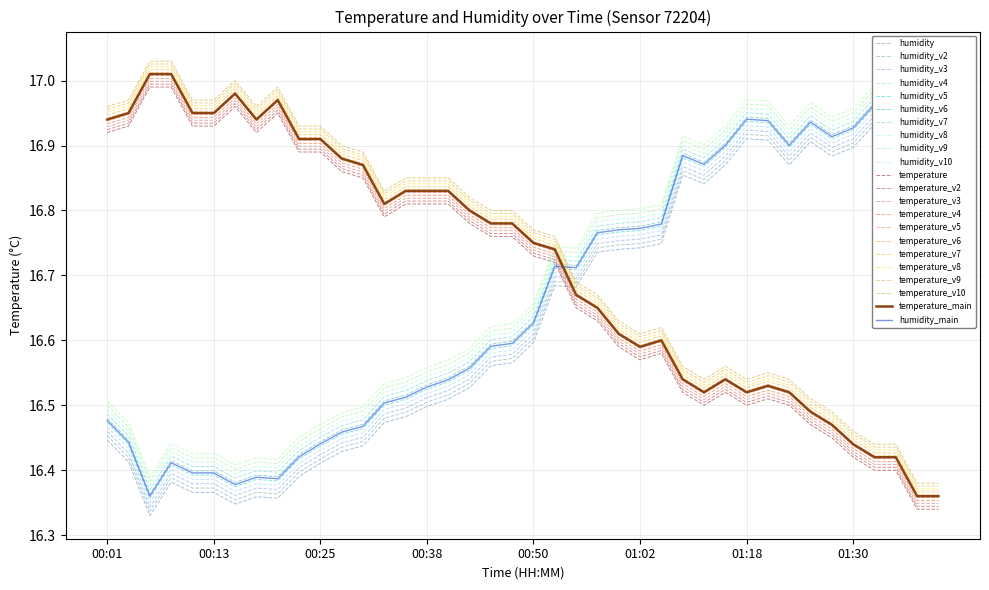

Is it true that temperature equals 16.4 at 01:33?

True